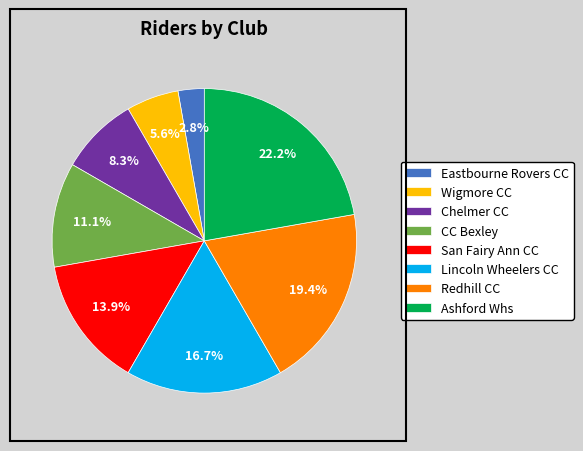

Which slice is the smallest?

Eastbourne Rovers CC